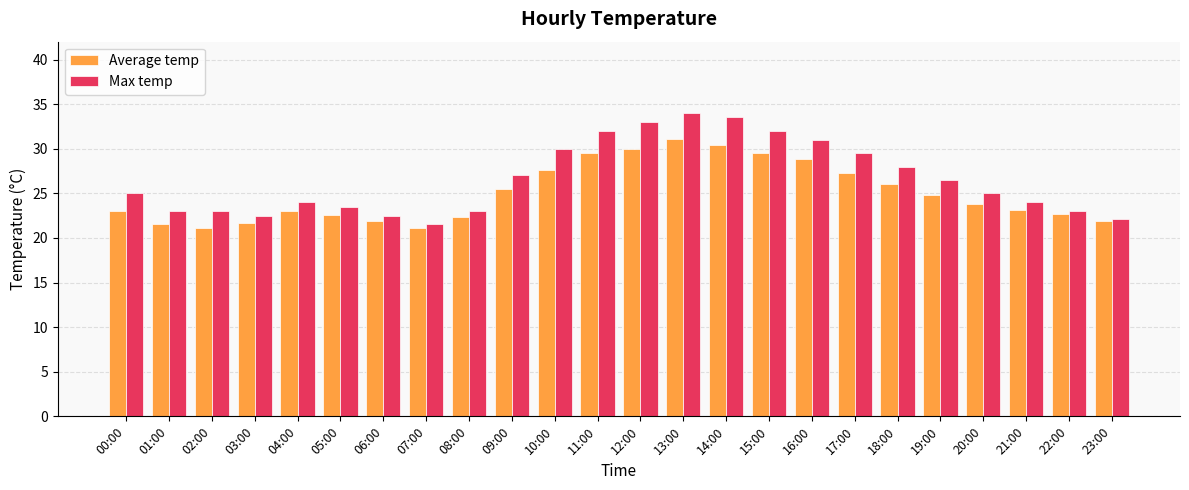

Is it true that Average temp equals 22.7 at 22:00?

True